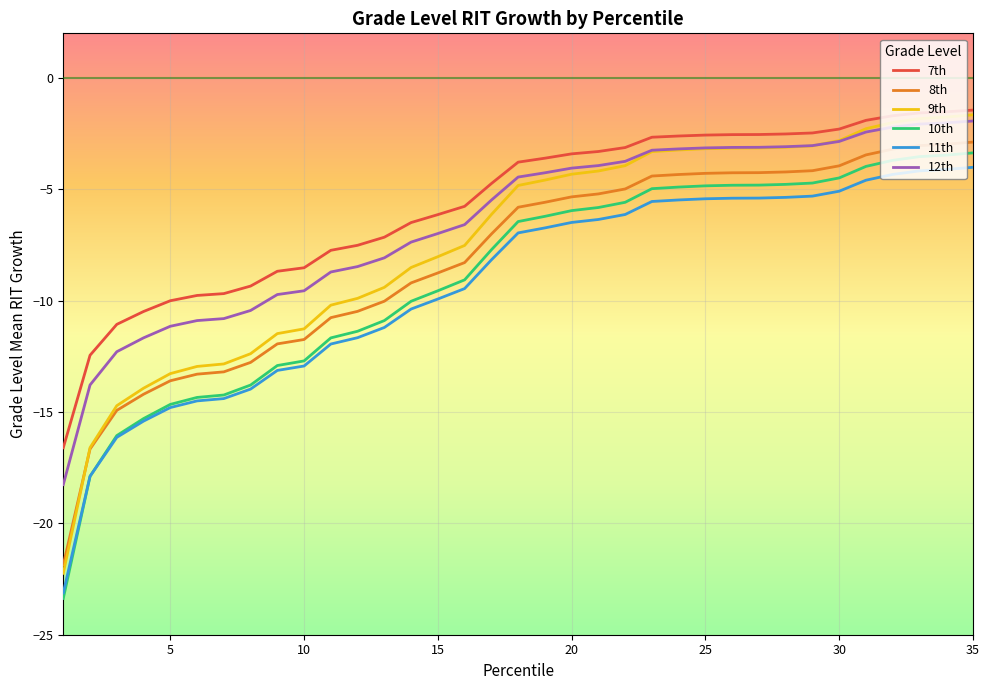

Which series has the widest spread of values?

9th